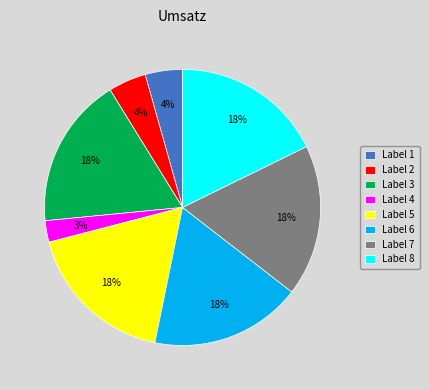

What is the smallest slice in the pie chart?

Label 4